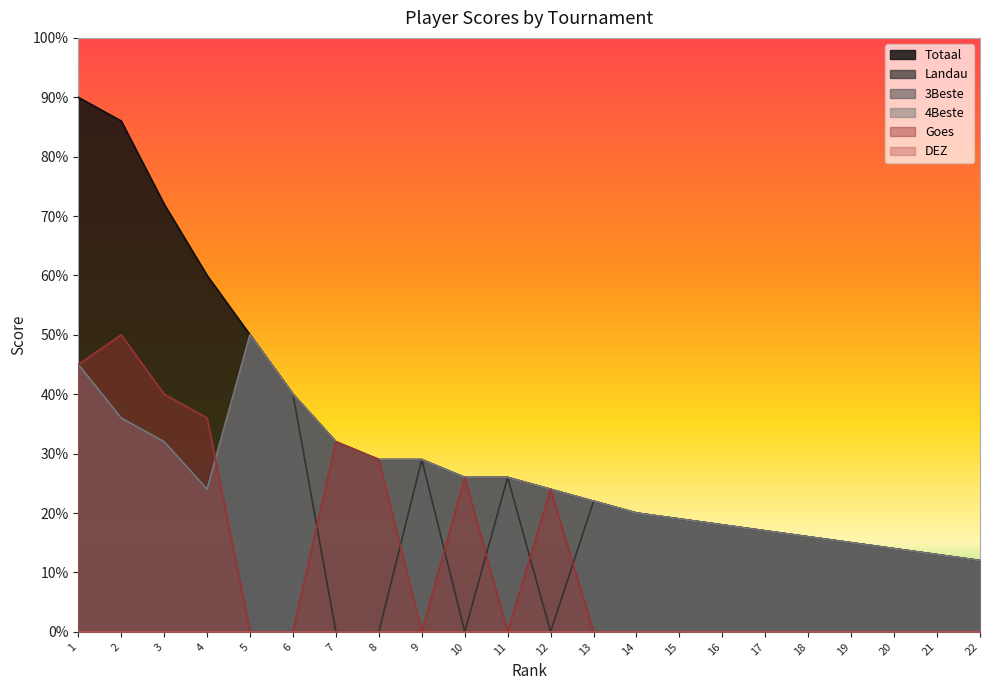

Which series changed the most between 3 and 19?

Totaal